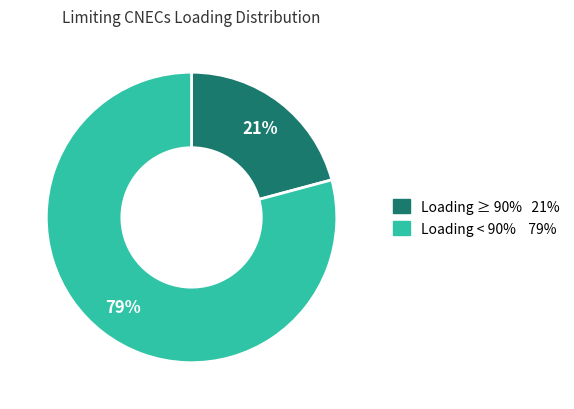

Is there a majority slice in this chart?

Yes